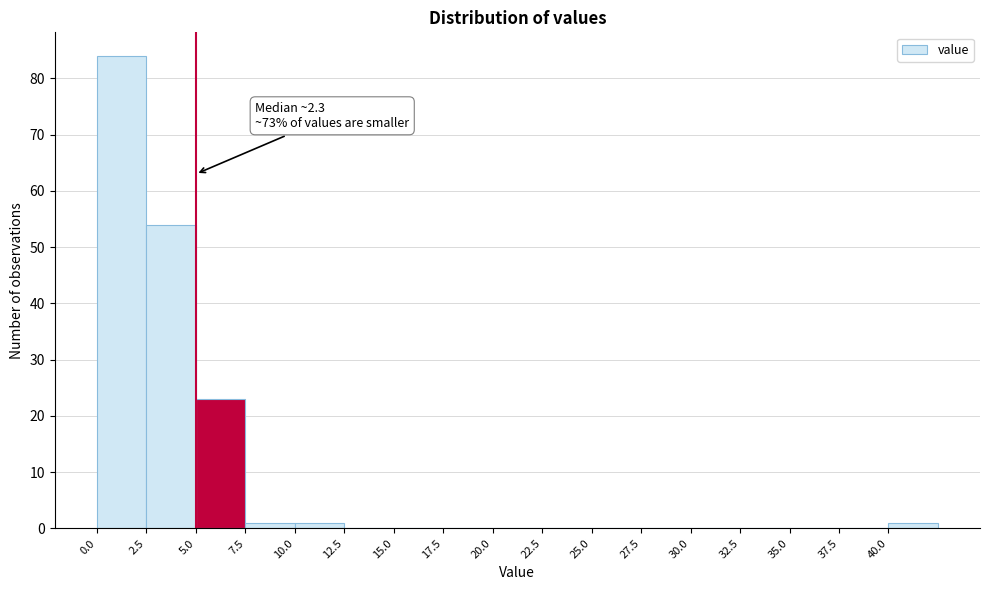

Which range on the x-axis has the tallest bar?

0.0 to 2.5